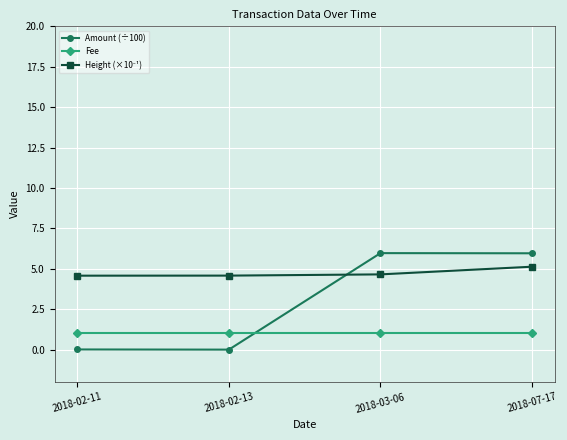

What is the average value of the Fee series?

1.0